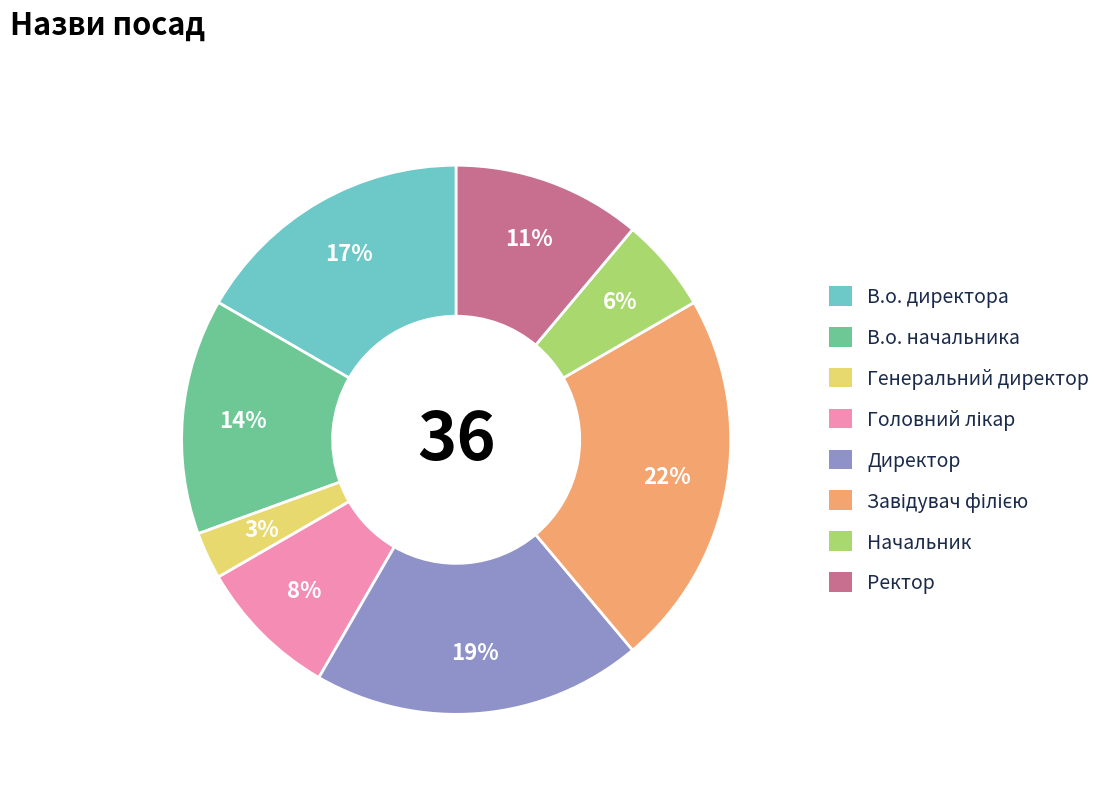

Combined, do В.о. начальника and Ректор account for over 50%?

No